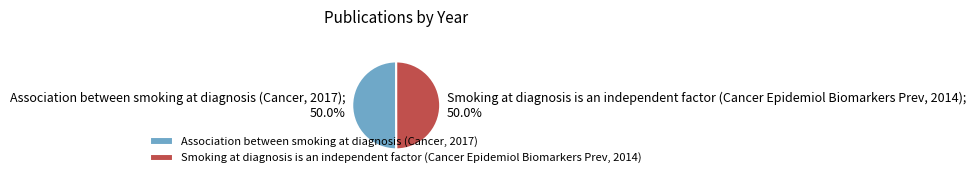

To the nearest percent, what is the average slice percentage?

50%